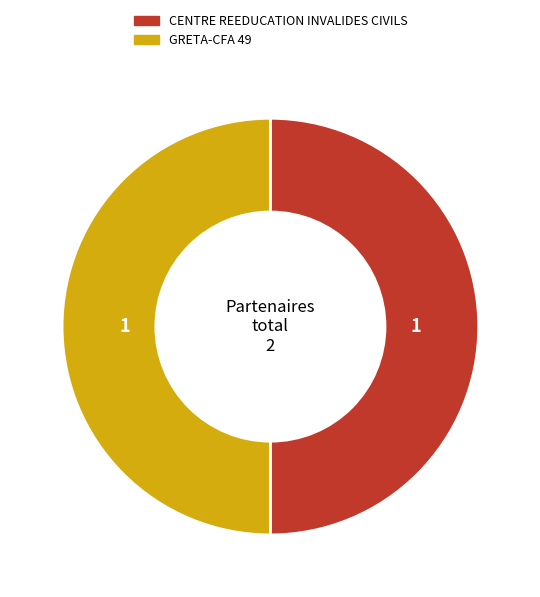

What is the ratio of the value at CENTRE REEDUCATION INVALIDES CIVILS to the value at GRETA-CFA 49?

1.0